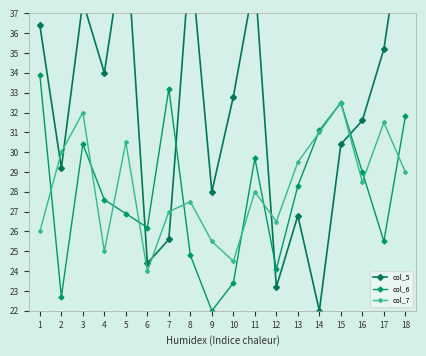

At which label does col_6 reach its minimum?

9